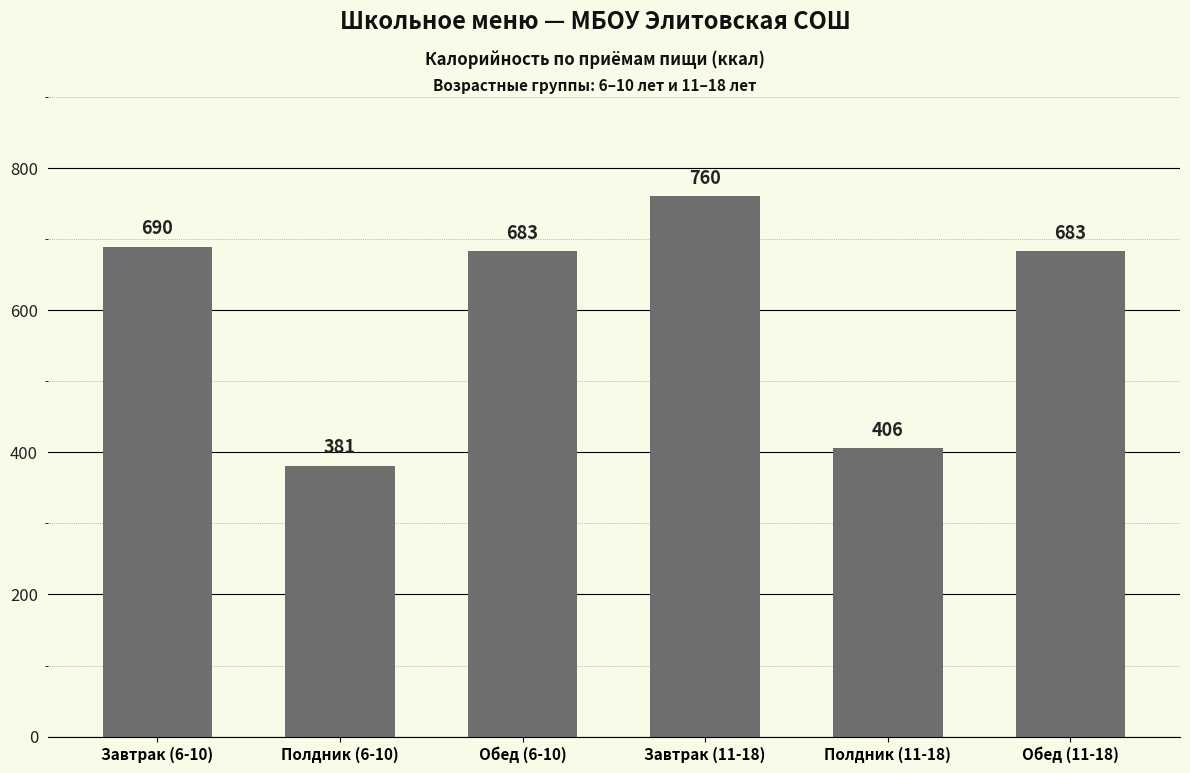

What is the ratio of the value at Завтрак (11-18) to the value at Обед (6-10)?

1.1